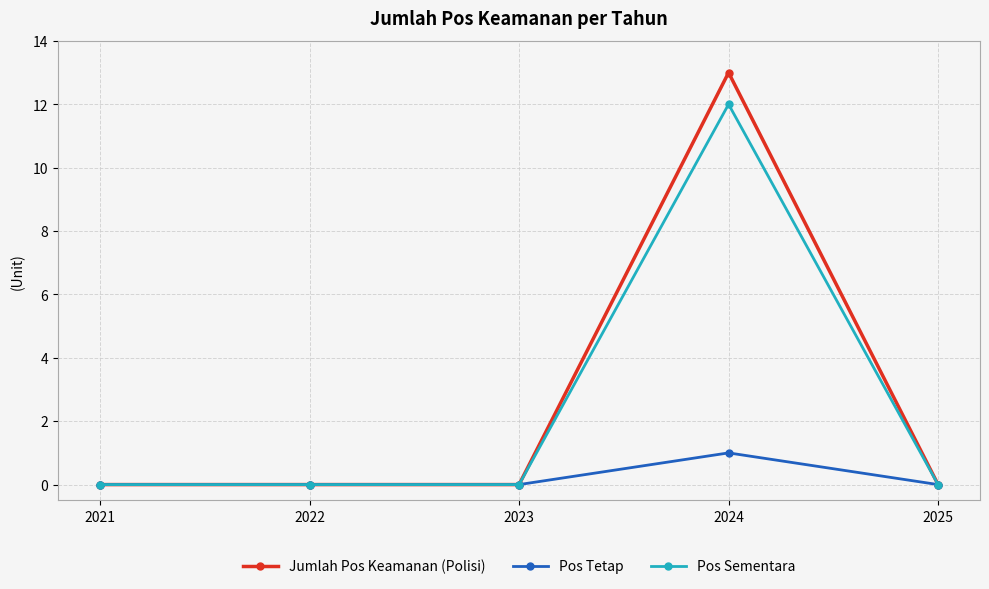

True or false: Jumlah Pos Keamanan (Polisi) has more than 2 interior local peaks.

False